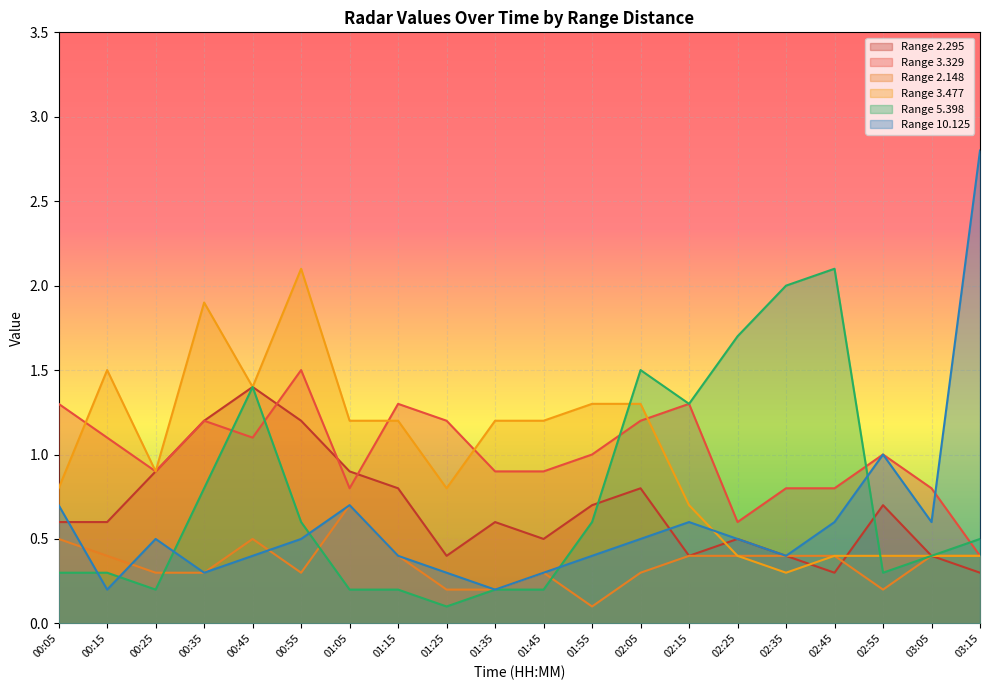

What are all the series names shown in the legend?

Range 2.295, Range 3.329, Range 2.148, Range 3.477, Range 5.398, Range 10.125